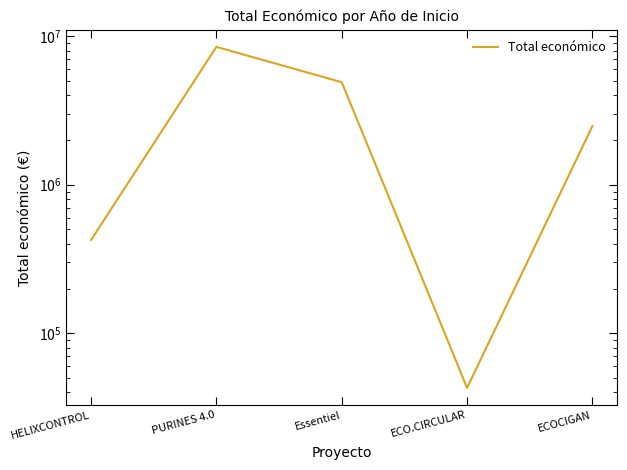

Rank the categories by value from highest to lowest.

PURINES 4.0, Essentiel, ECOCIGAN, HELIXCONTROL, ECO.CIRCULAR